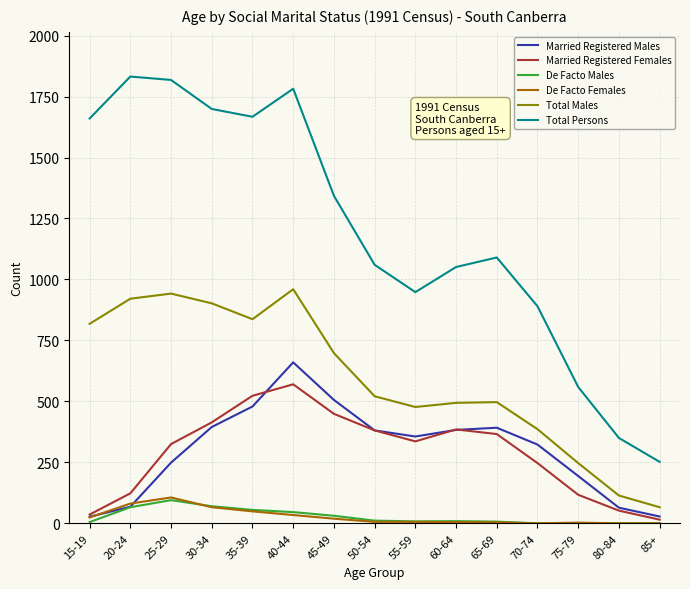

Which category has the lowest value in the Total Persons series?

85+